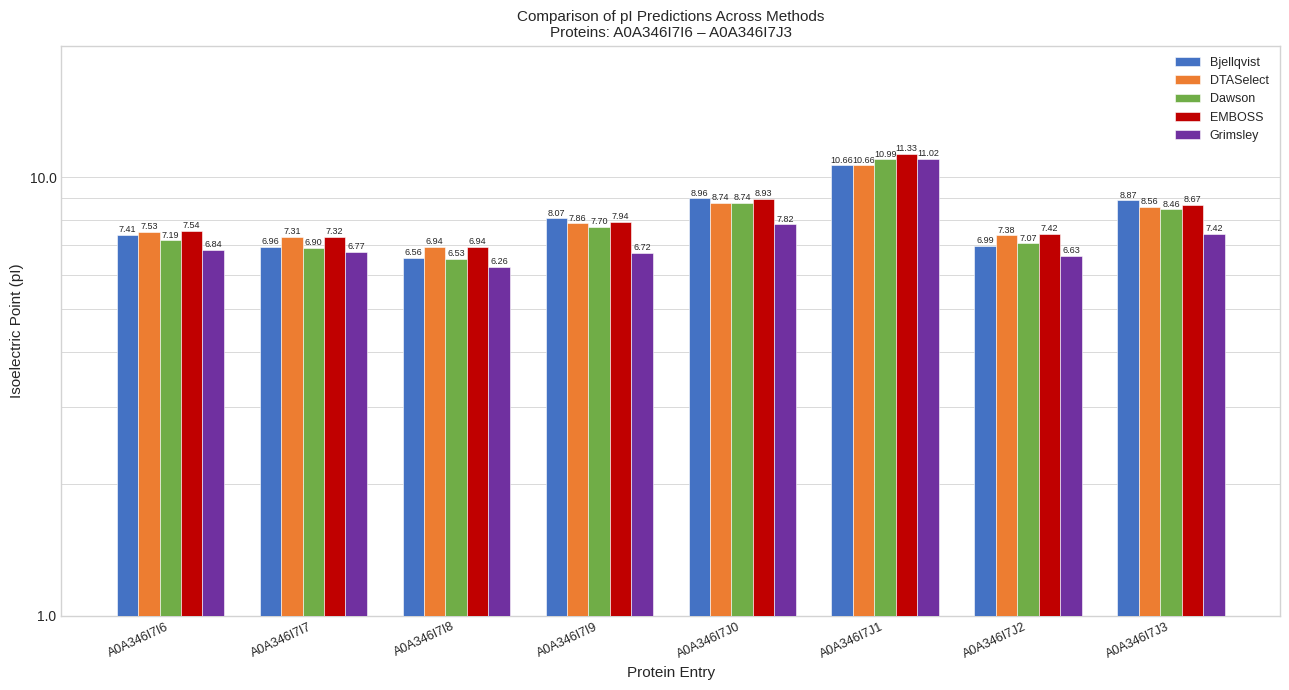

Which series has the largest total across all categories?

EMBOSS